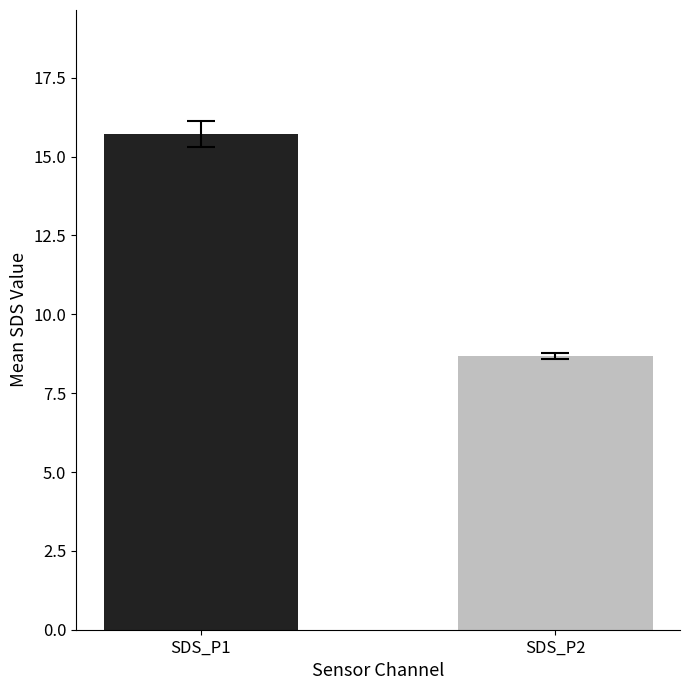

Which category has the highest value across all series?

SDS_P1